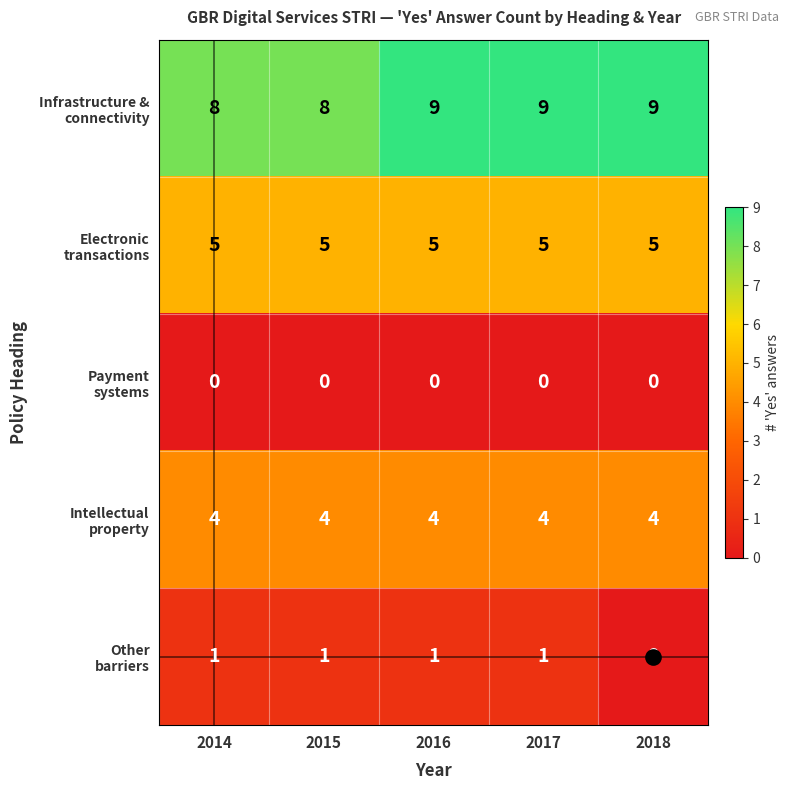

At how many categories does at least one series exceed 4?

5